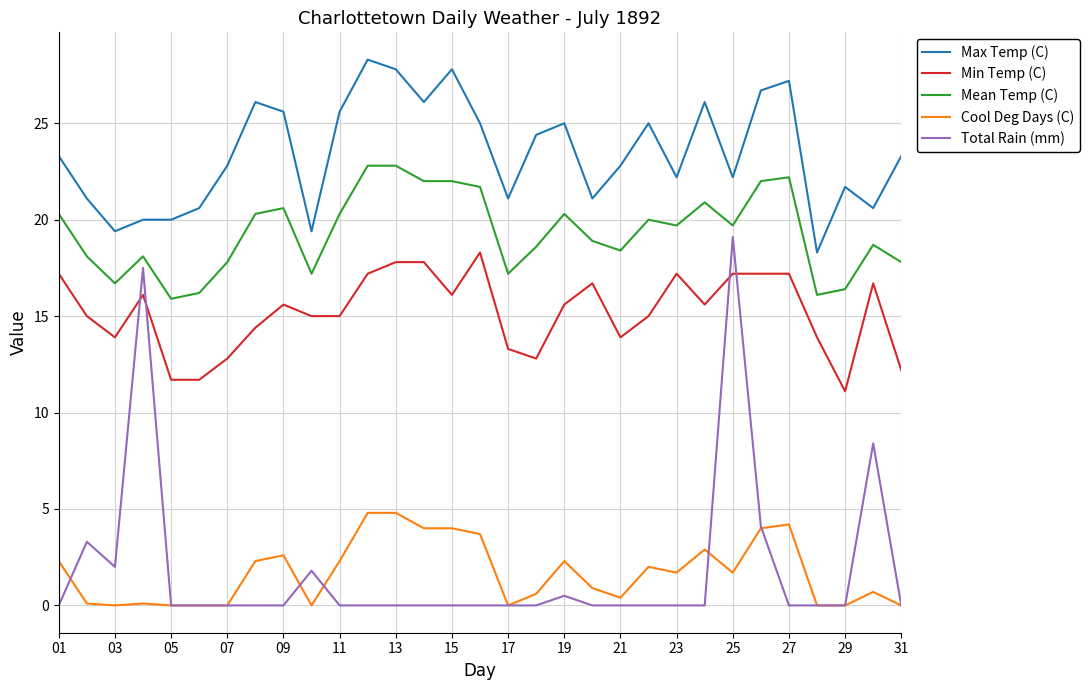

At how many categories does at least one series exceed 3?

31